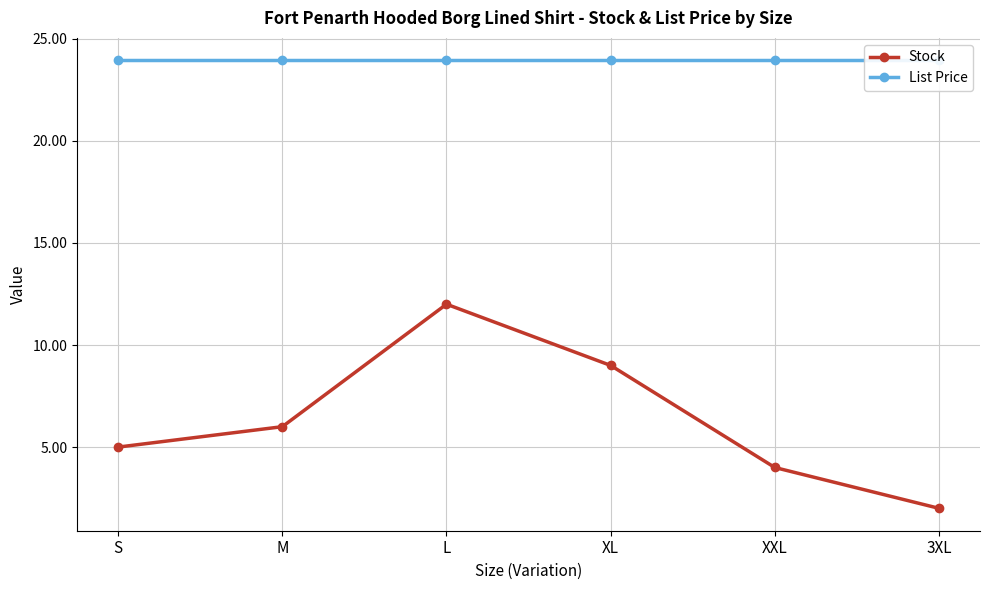

True or false: Stock and List Price intersect in this chart.

False